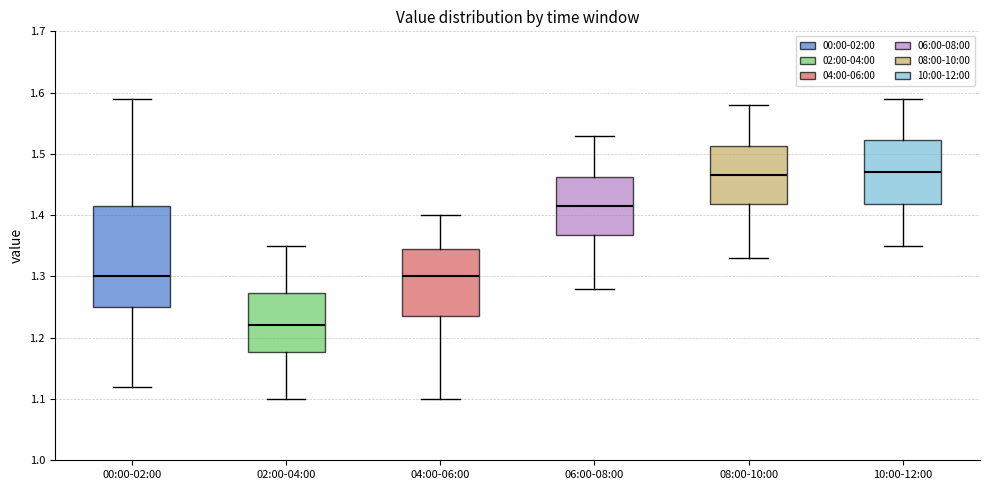

Reading left to right, transcribe this box plot: for each box, give where its median line is, the range the box spans, and where its two whiskers end, as read against the y-axis. The values are not printed on the chart, so give them approximately, as read against the axis.

00:00-02:00: median 1.30, box 1.25 to 1.42, whiskers 1.12 to 1.59
02:00-04:00: median 1.22, box 1.18 to 1.27, whiskers 1.10 to 1.35
04:00-06:00: median 1.30, box 1.24 to 1.35, whiskers 1.10 to 1.40
06:00-08:00: median 1.42, box 1.37 to 1.46, whiskers 1.28 to 1.53
08:00-10:00: median 1.47, box 1.42 to 1.51, whiskers 1.33 to 1.58
10:00-12:00: median 1.47, box 1.42 to 1.52, whiskers 1.35 to 1.59